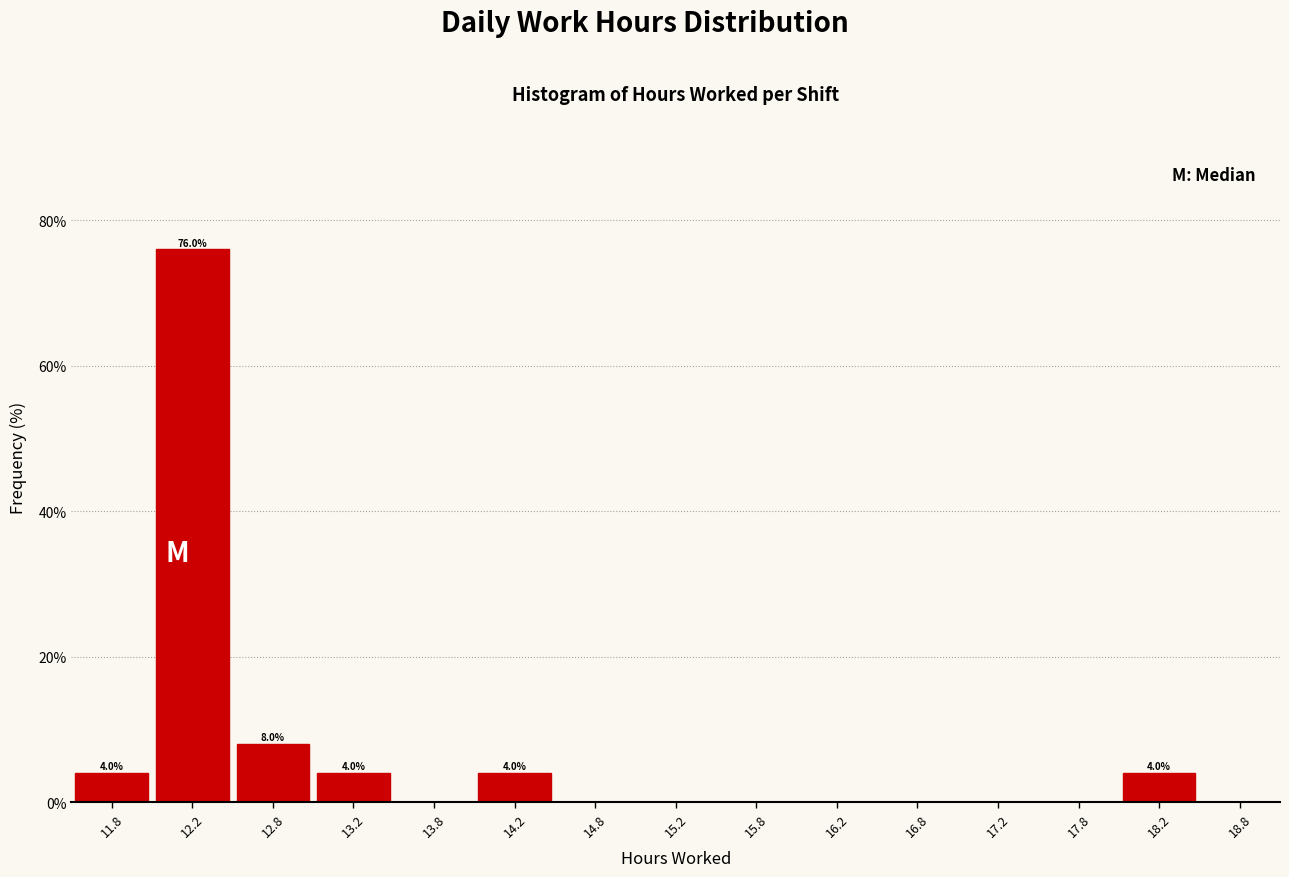

Over which range of the x-axis is the bar tallest?

12.0 to 12.5